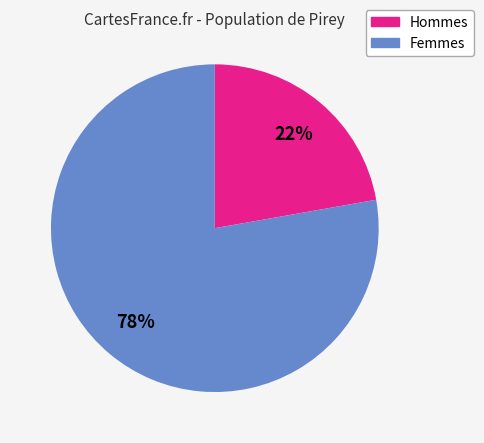

Does any single category account for the majority?

Yes